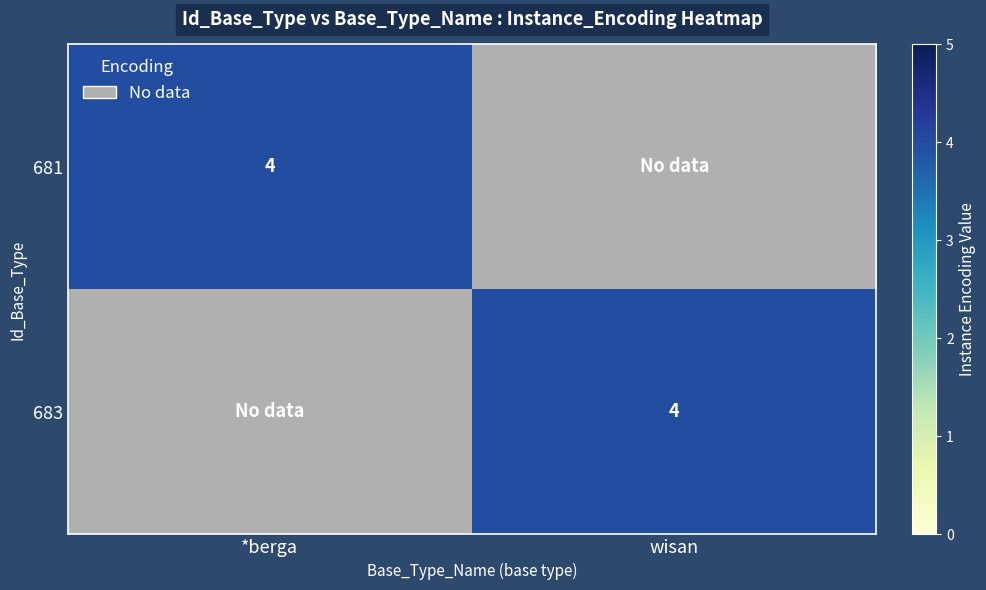

Count the number of data series in this chart.

2